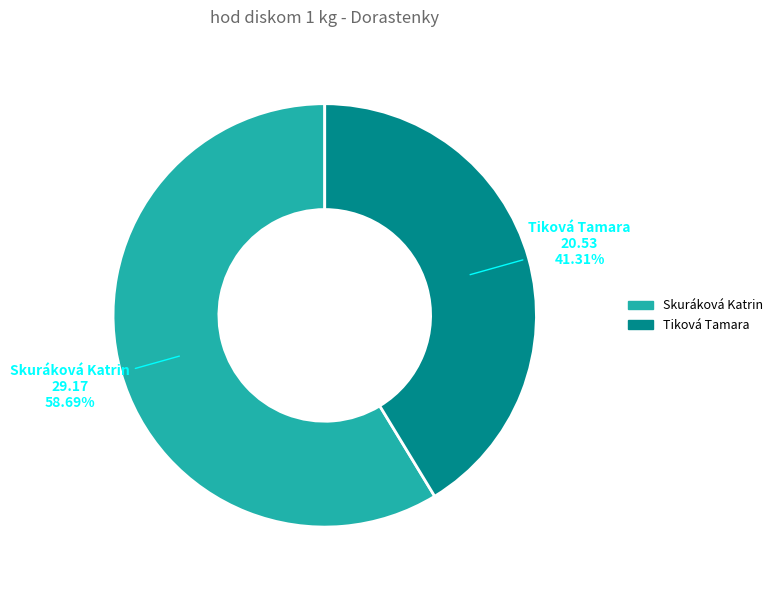

Does Tiková Tamara represent more than half of the total?

No